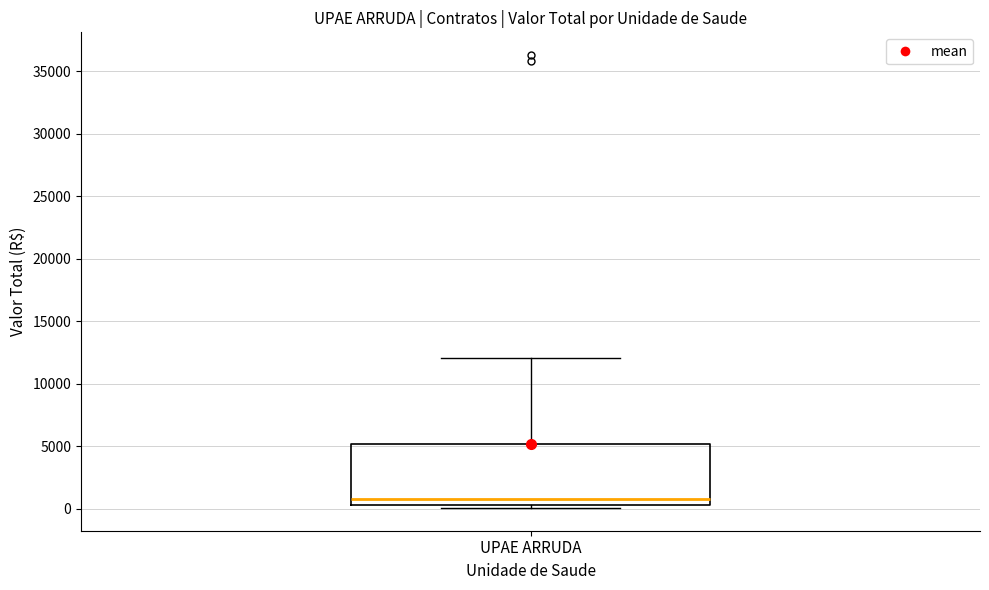

Read this box plot against the y-axis: the position of the median line, the range covered by the box, and the ends of both whiskers. The values are not printed on the chart, so give them approximately, as read against the axis.

median 1000, box 500 to 5000, whiskers 0 to 12000